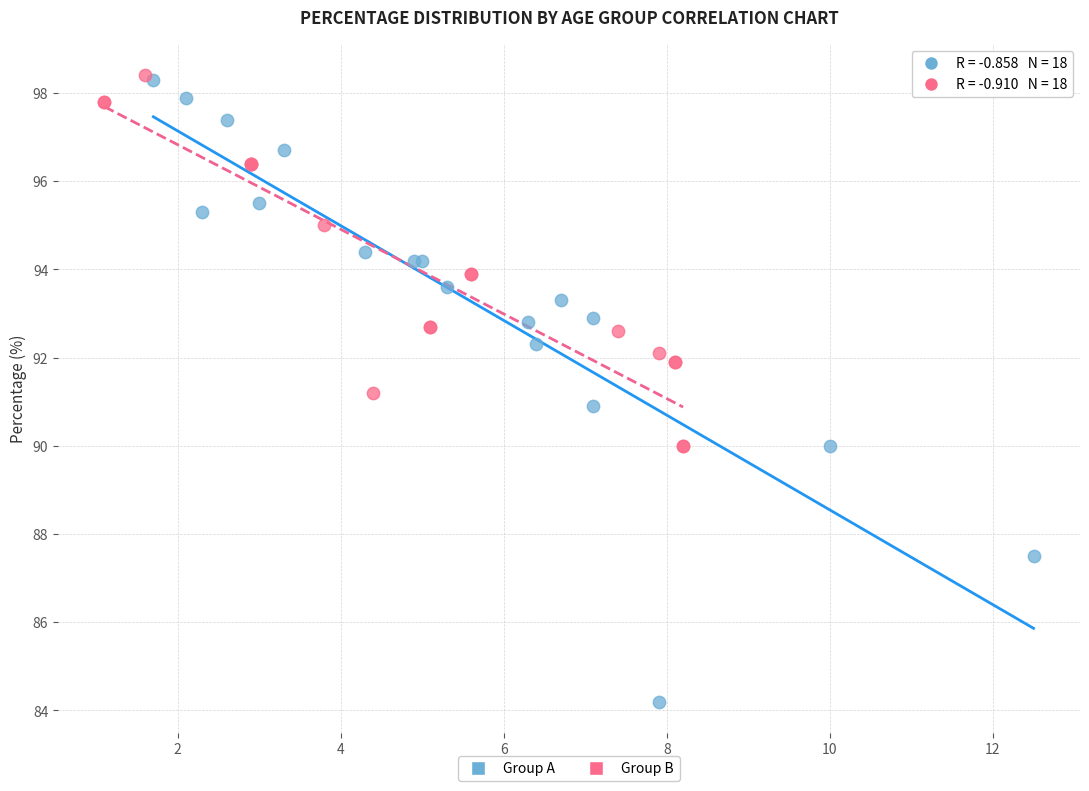

Which series has the largest Y range (max minus min)?

Group A